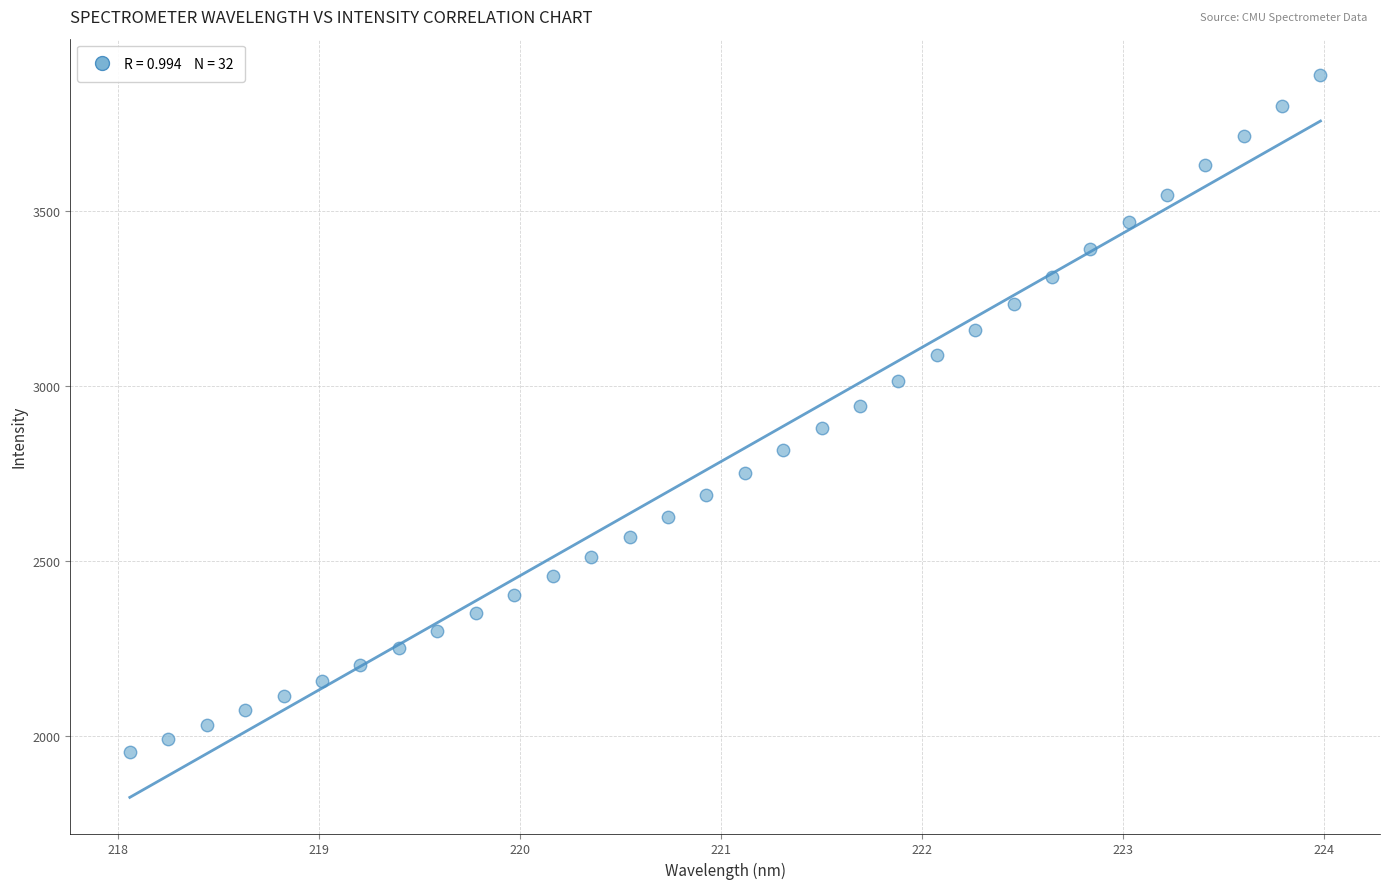

What is the range of X values (max minus min)?

5.9